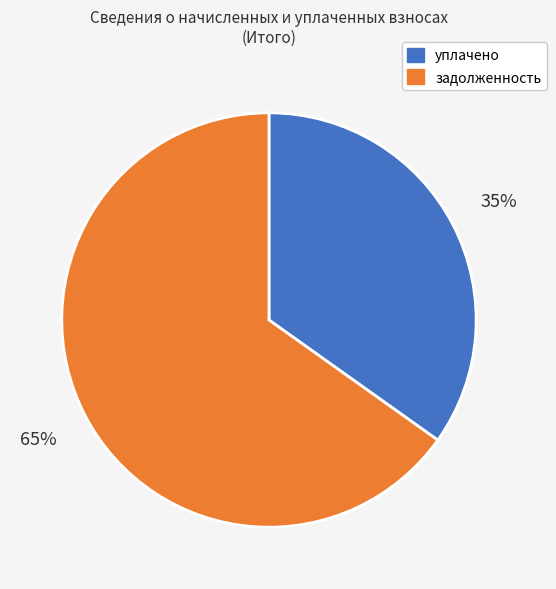

What is the ratio of the value at задолженность to the value at уплачено?

1.9